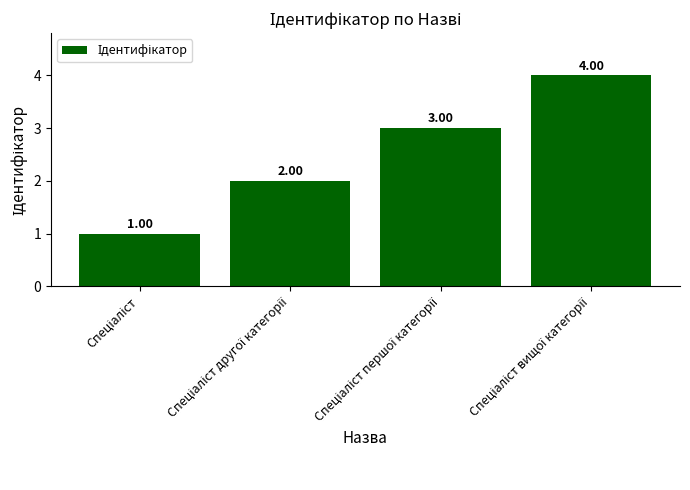

What is the sum of all values?

10